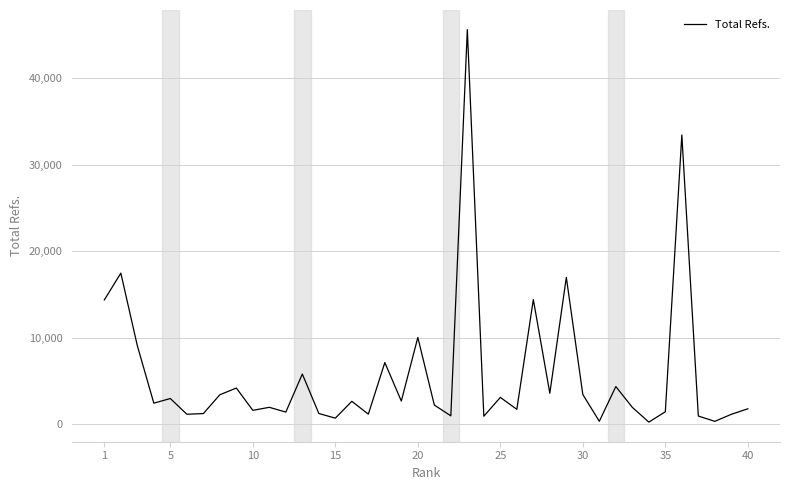

What is the greatest value displayed?

45587